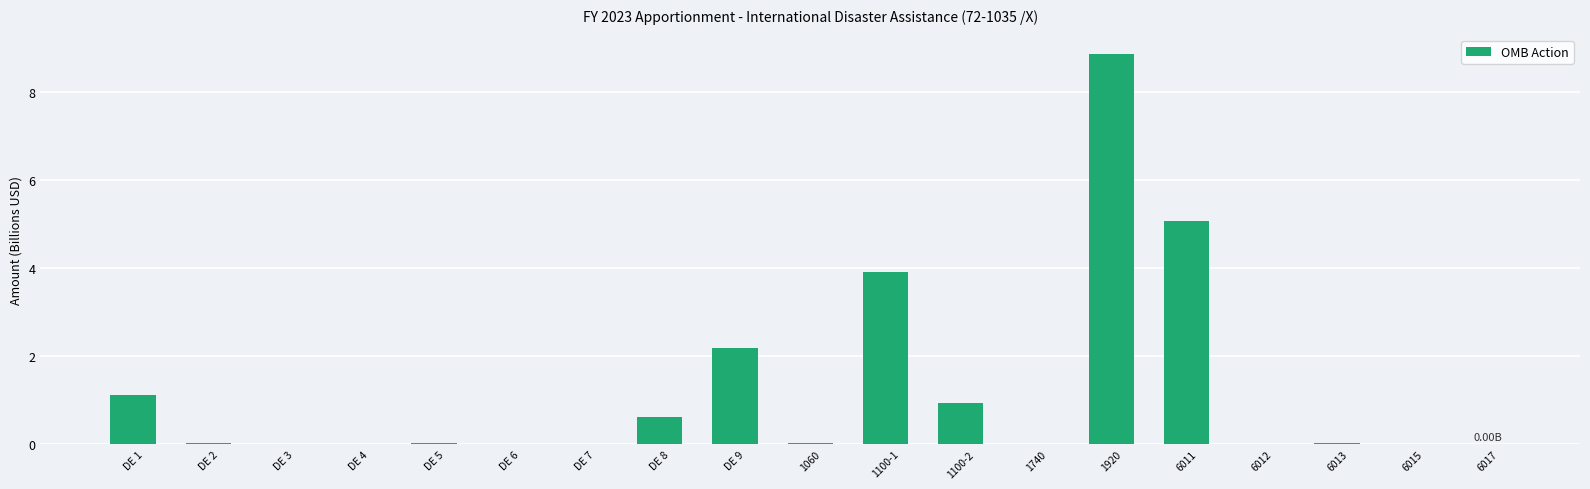

What is the change in value from 1100-1 to 6011?

+1.2